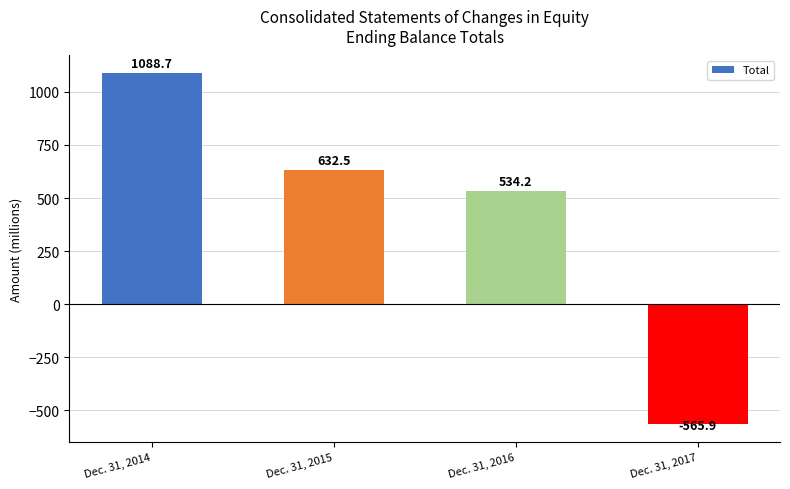

The chart shows a value of 534.2 at Dec. 31, 2016. True or false?

True